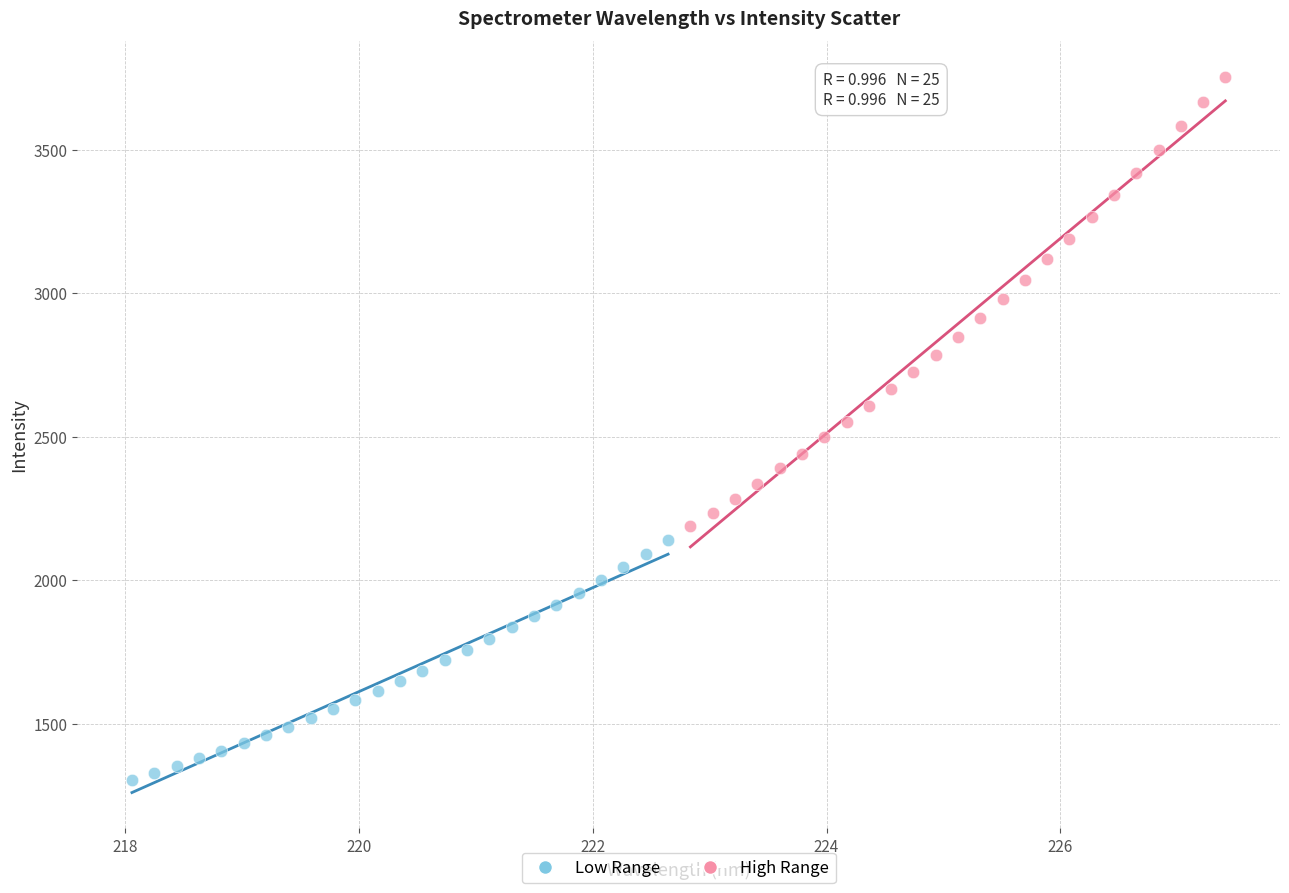

Which series reaches the minimum Y coordinate?

Low Range